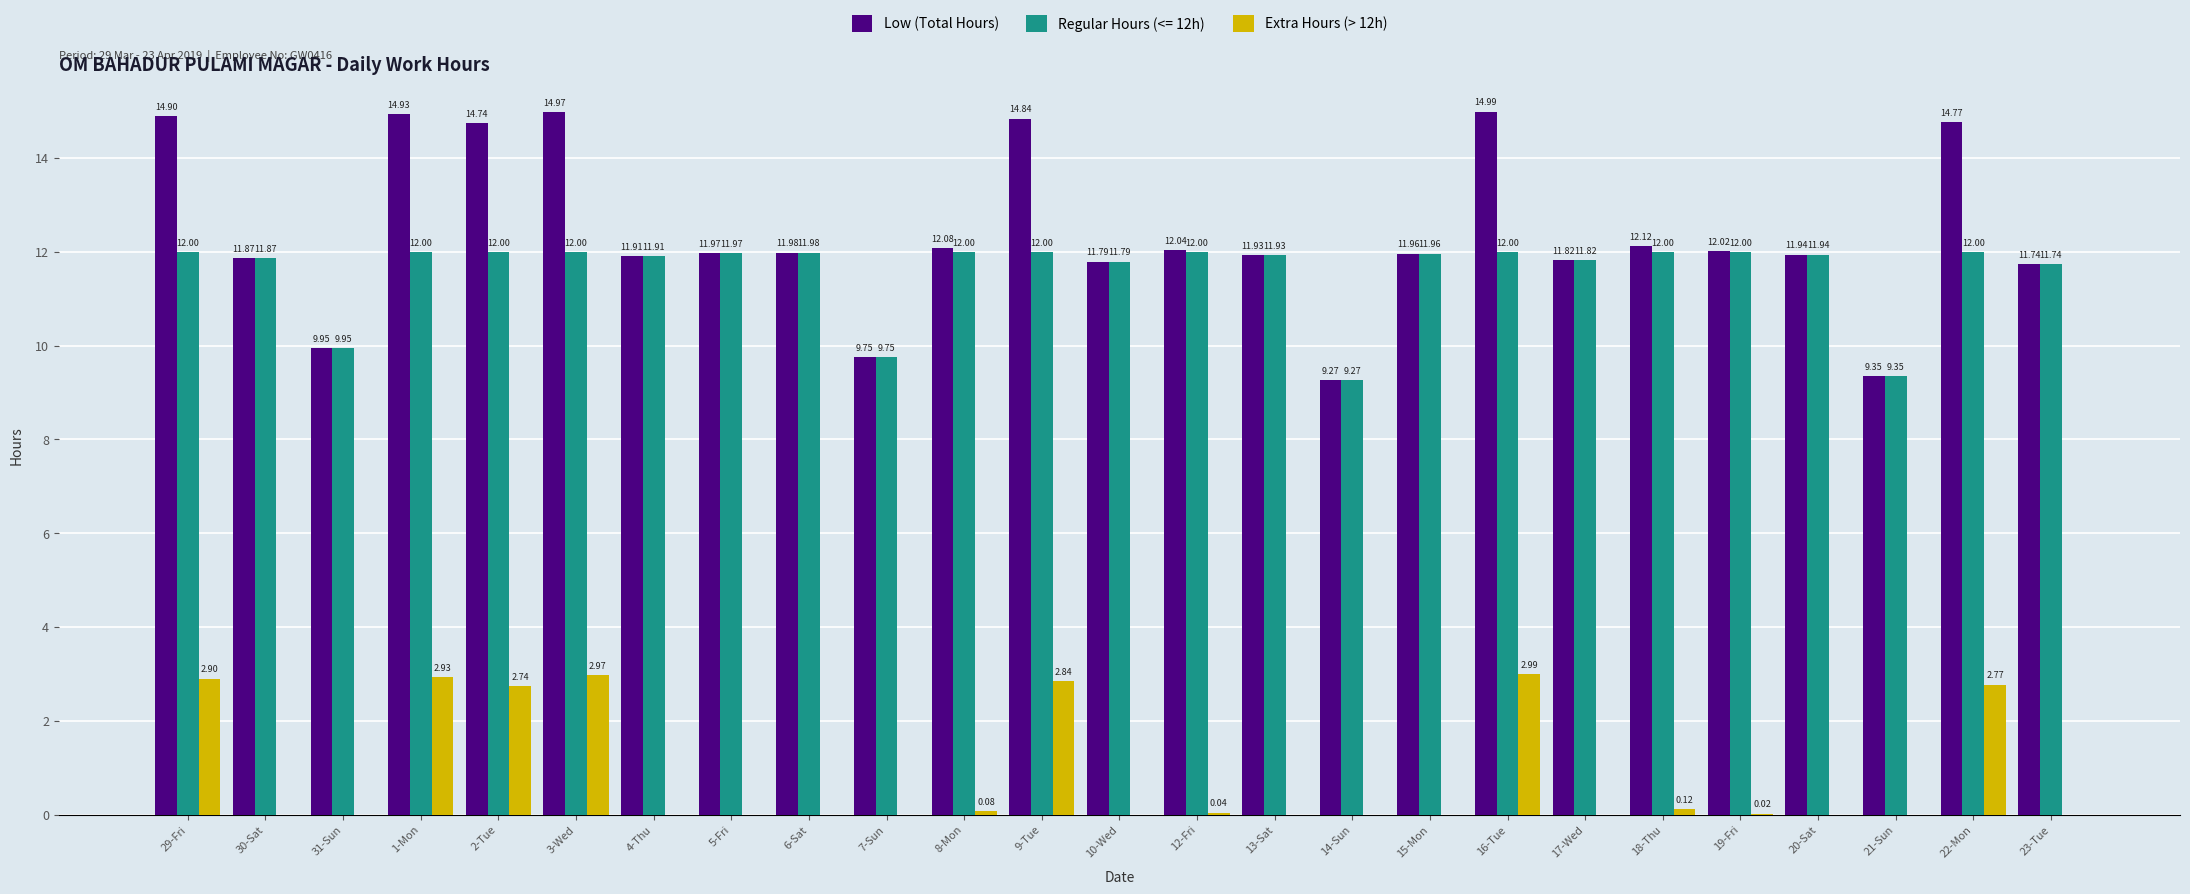

How many series are shown in this chart?

3